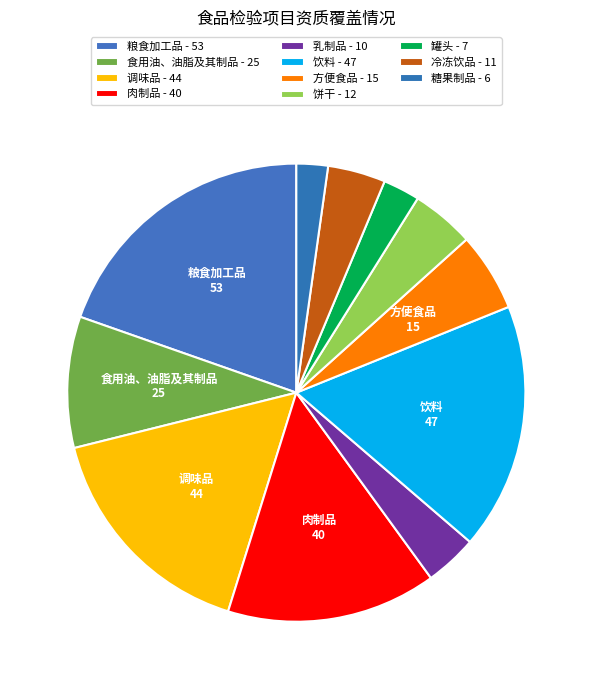

Which slice is the largest?

粮食加工品